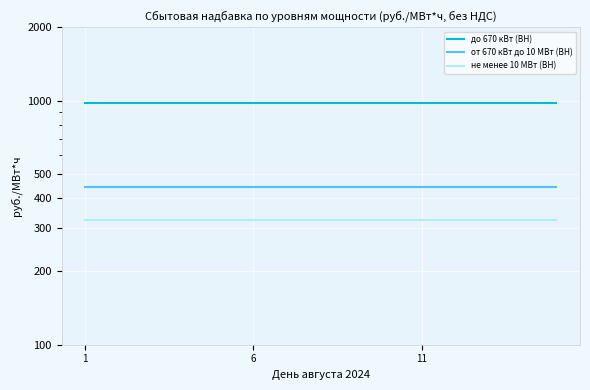

The не менее 10 МВт (ВН) series shows 501.1 at 13. True or false?

False